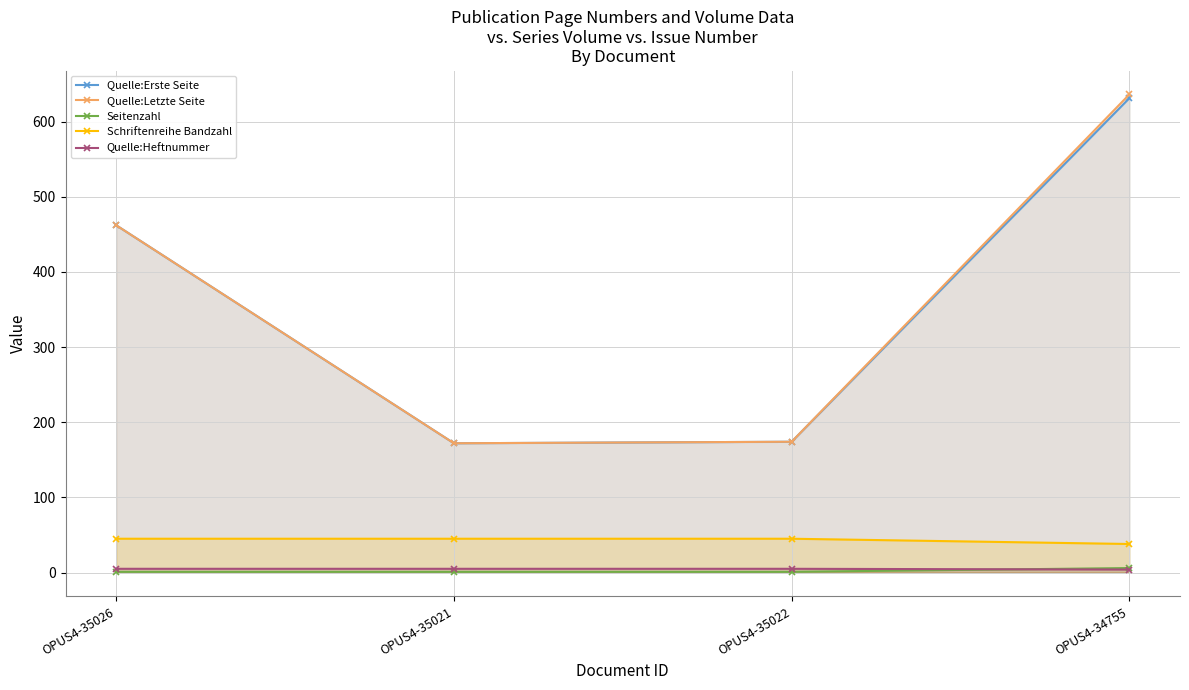

Is it true that Quelle:Letzte Seite equals 109 at OPUS4-35021?

False